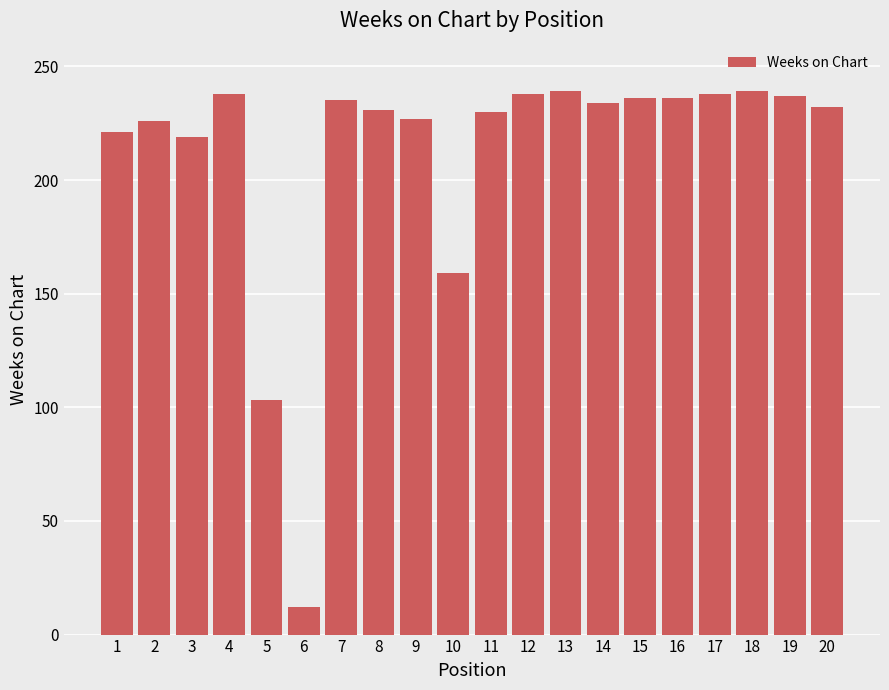

What is the maximum value shown in the chart?

239